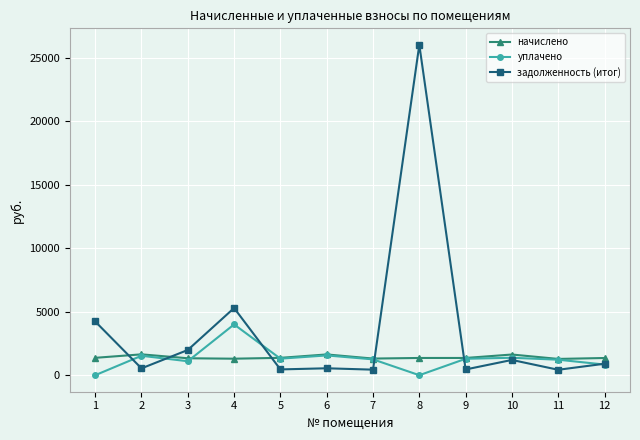

List the series in order of their peak value, highest first.

задолженность (итог), уплачено, начислено